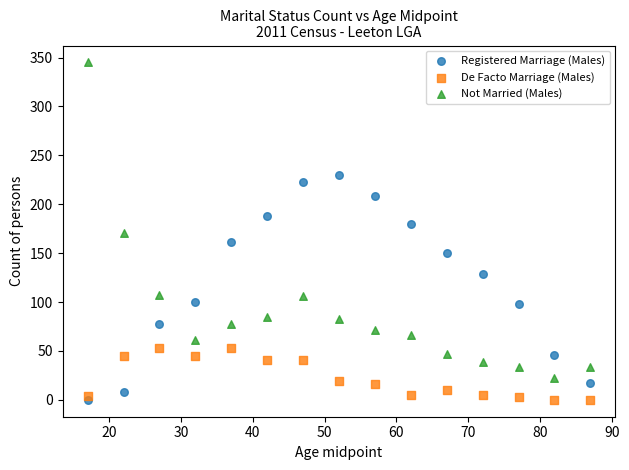

What is the X range (max minus min) for the scatter plot?

70